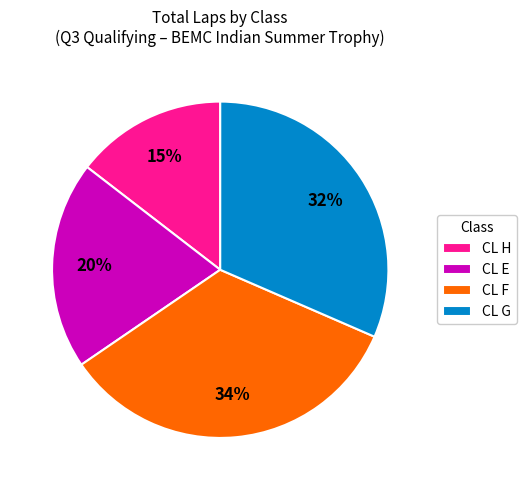

What percentage is the CL G slice, to the nearest percent?

32%